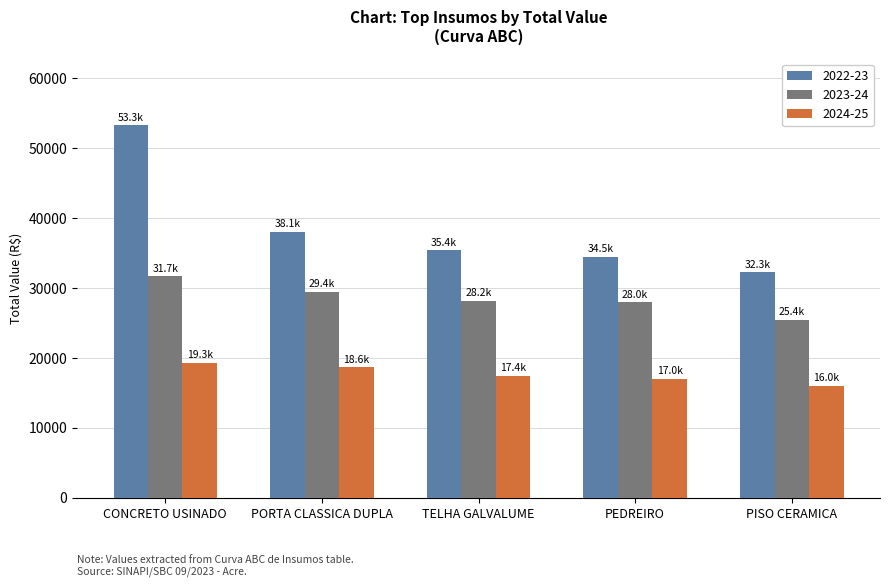

Is the value of 2023-24 at PEDREIRO greater than the value of 2024-25 at CONCRETO USINADO?

Yes